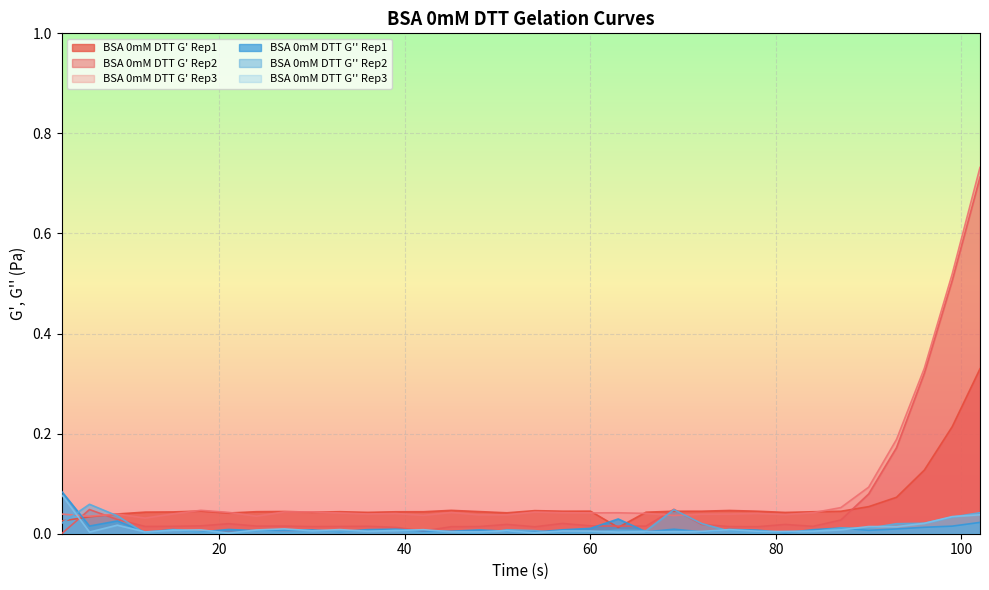

Does the chart display data point markers on the line(s)?

No